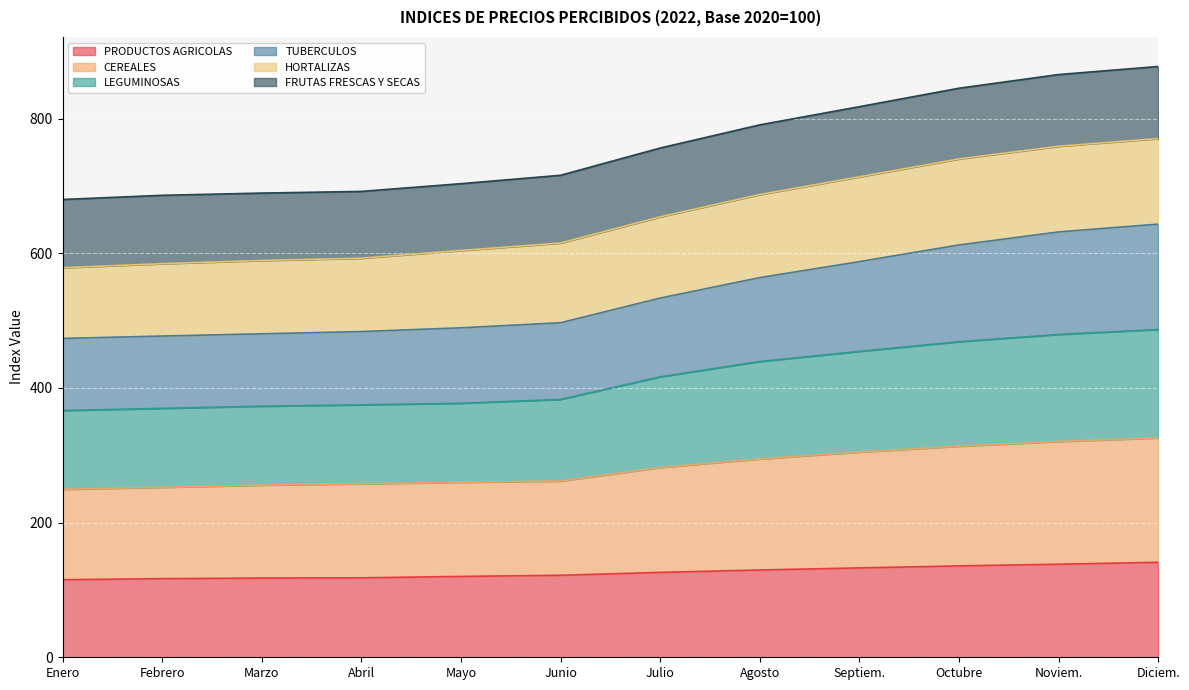

What value does the PRODUCTOS AGRICOLAS series have at Diciem.?

141.1